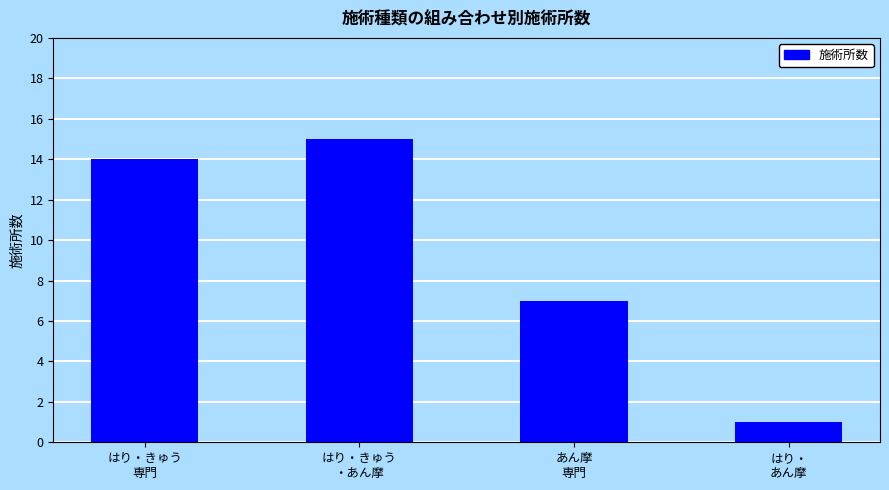

The chart shows a value of 1 at はり・
あん摩. True or false?

True